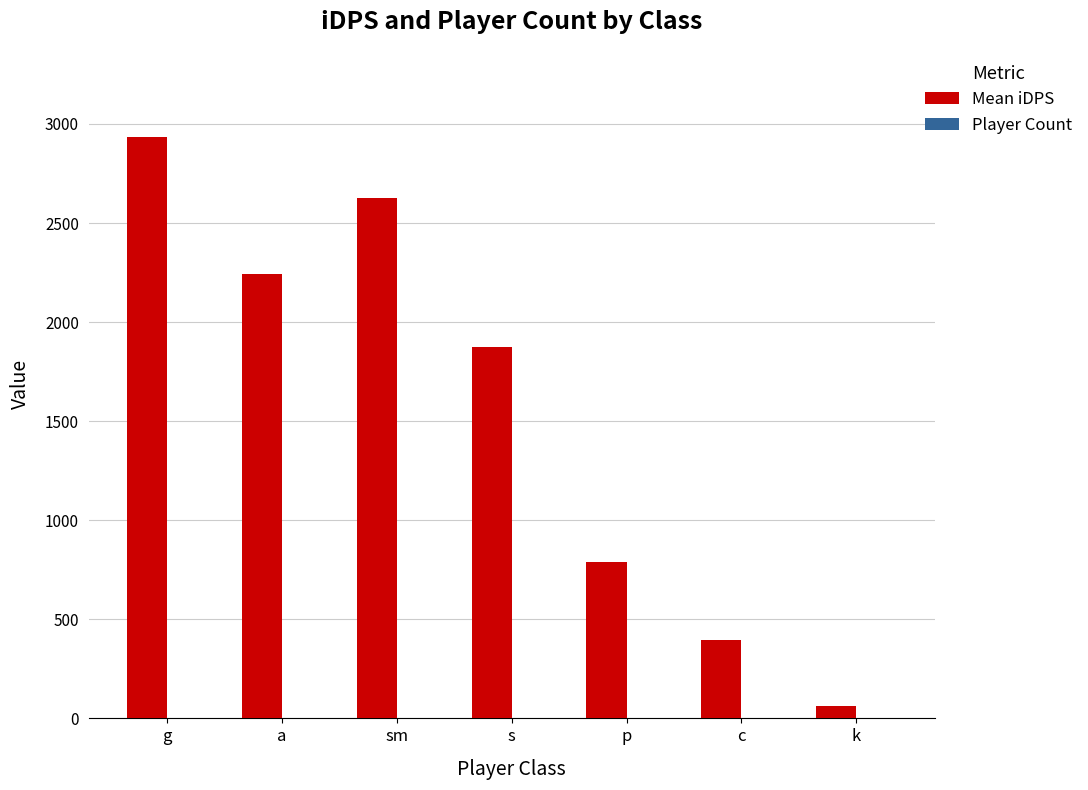

At which category does the chart reach its peak across all series?

g